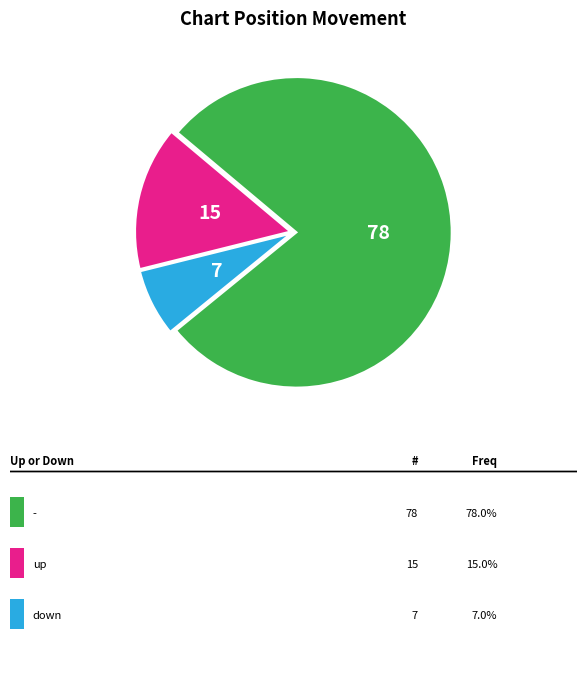

Is there any slice that represents more than half of the pie?

Yes